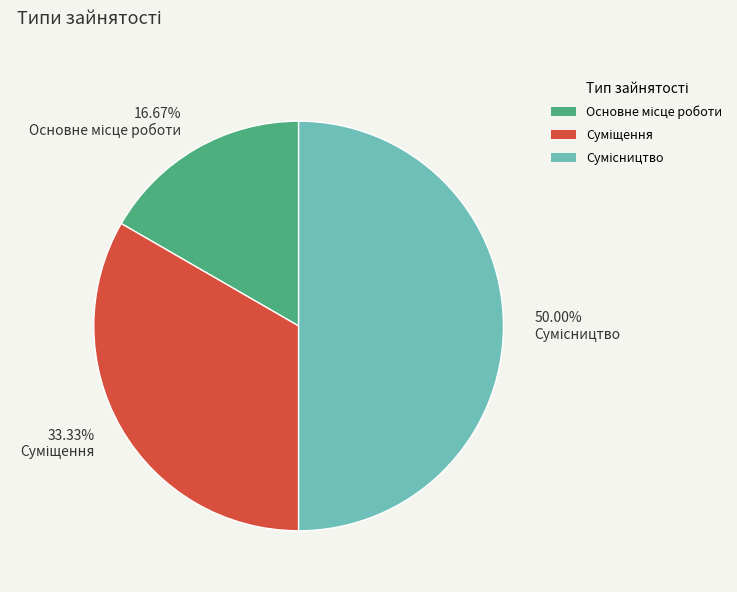

Which category has the biggest portion of the pie?

Сумісництво